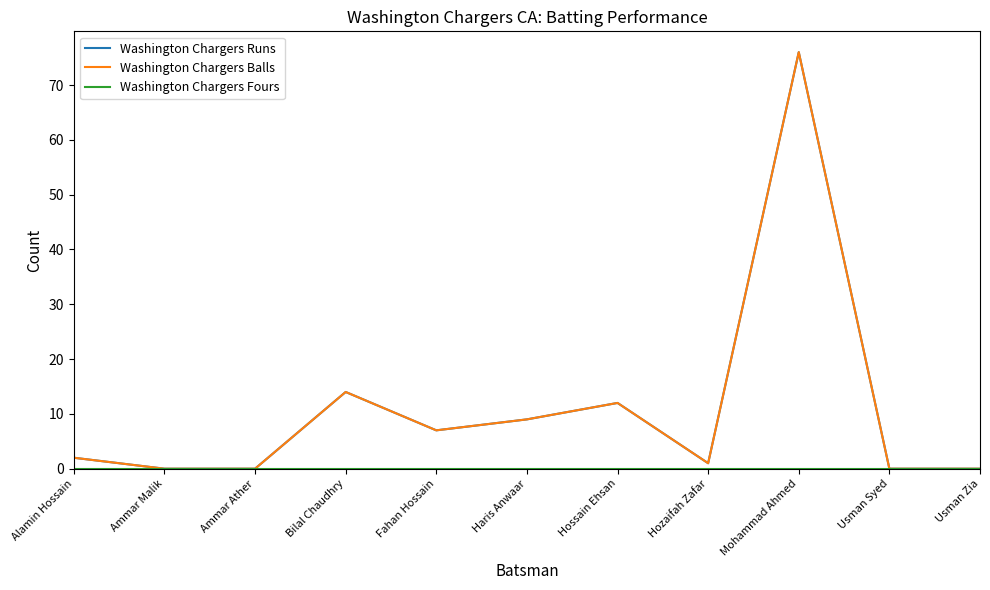

What is the total value across all series at Bilal Chaudhry?

28